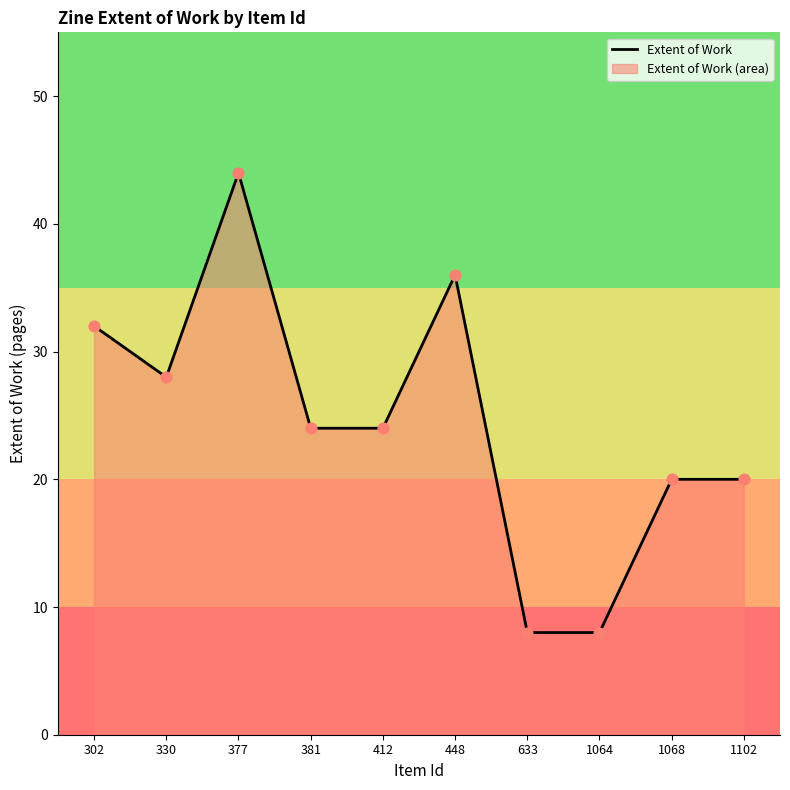

Between 633 and 381, which is larger?

381